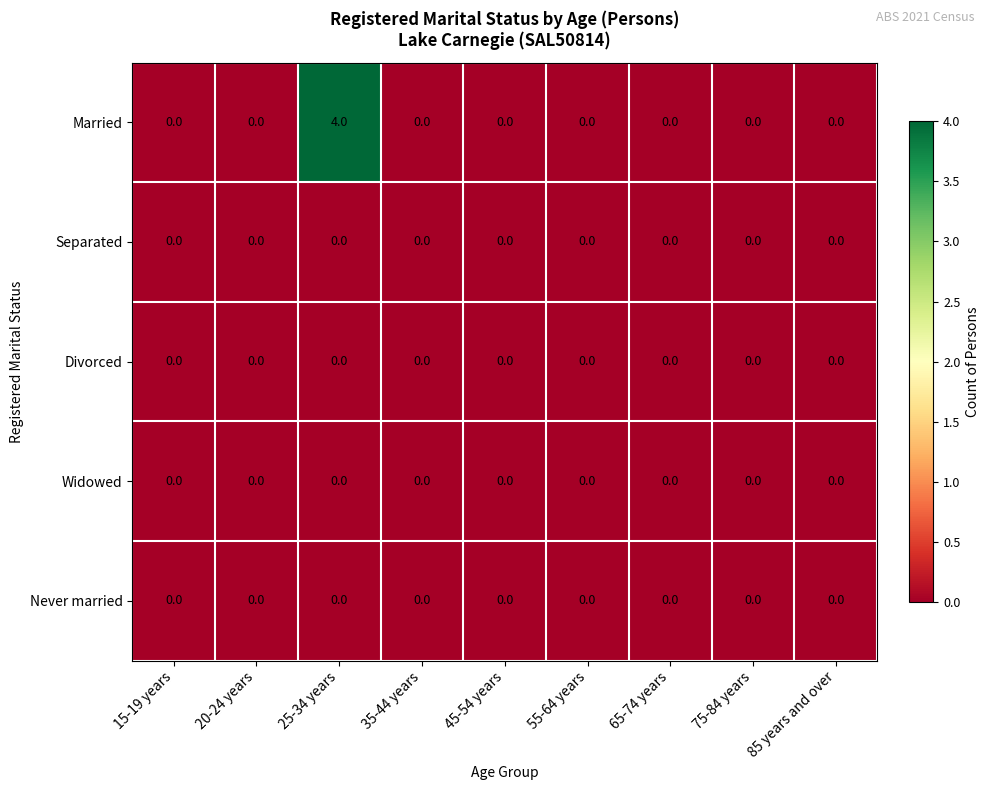

The value of Divorced at 65-74 years is 0. True or false?

True